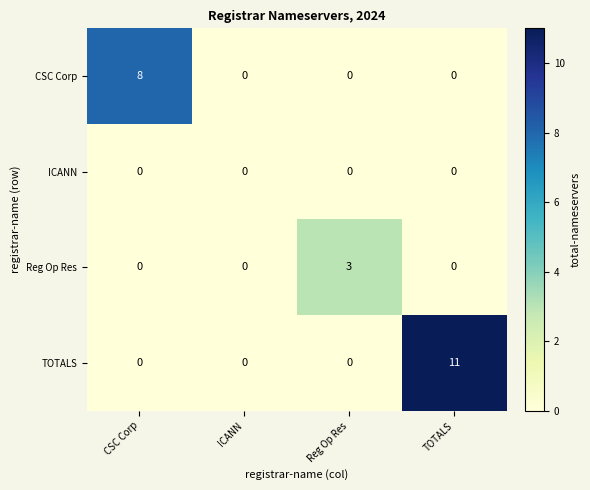

How many CSC Corp values are between 0 and 8?

4